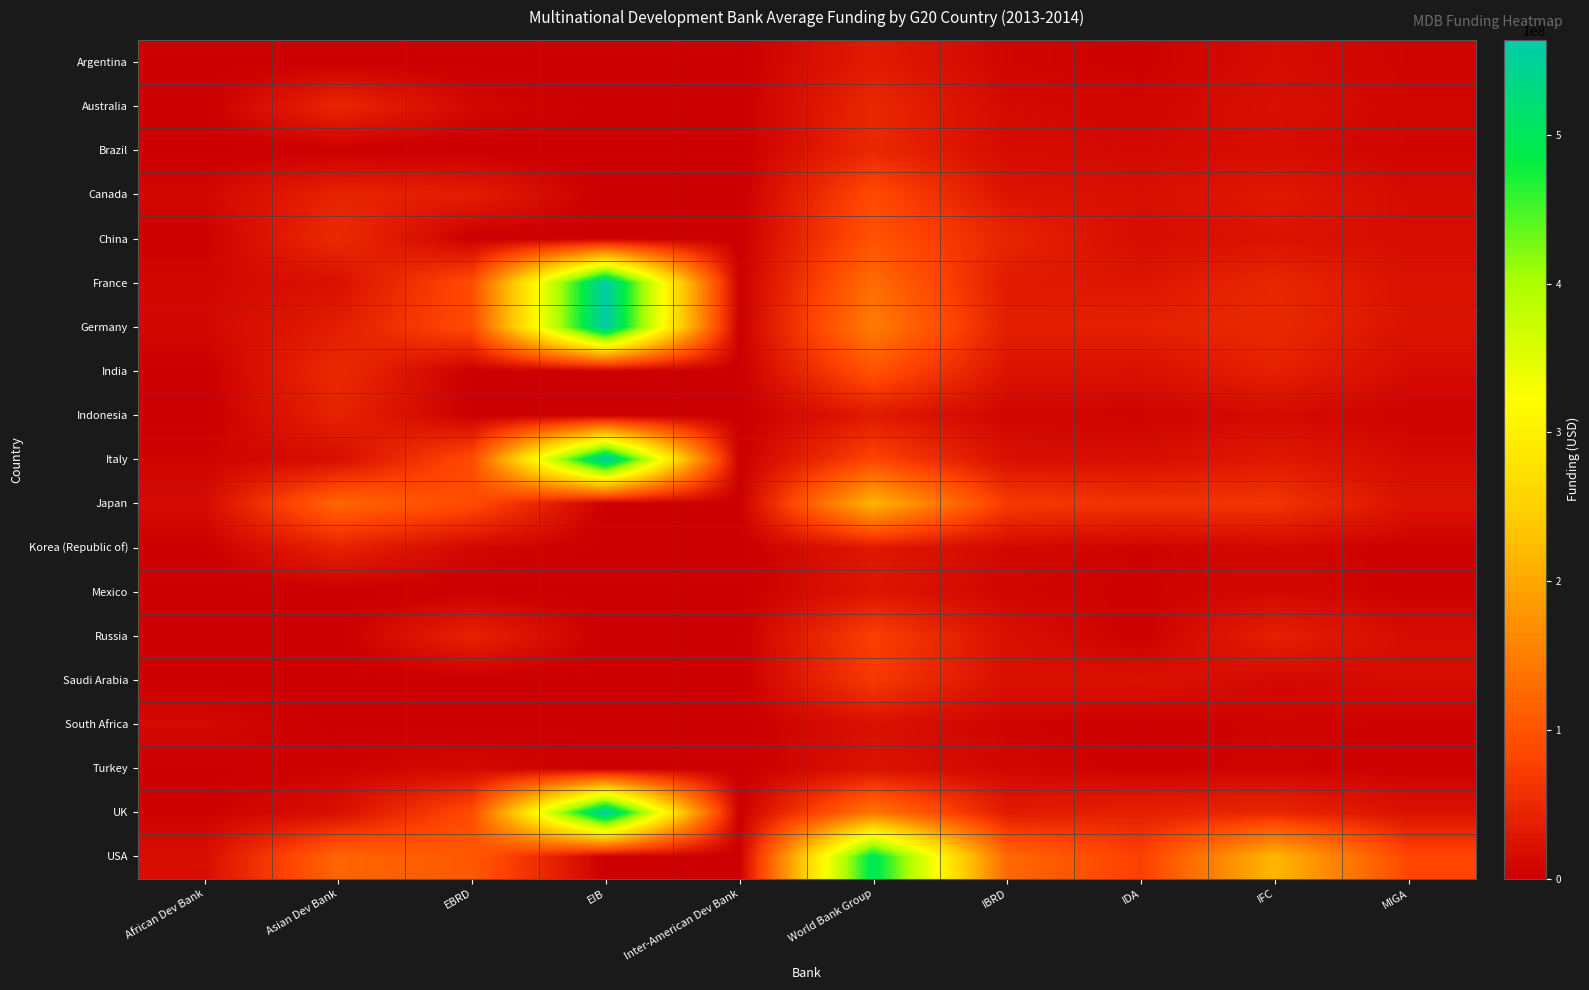

What is the total value across all series at Asian Dev Bank?

610556440.0